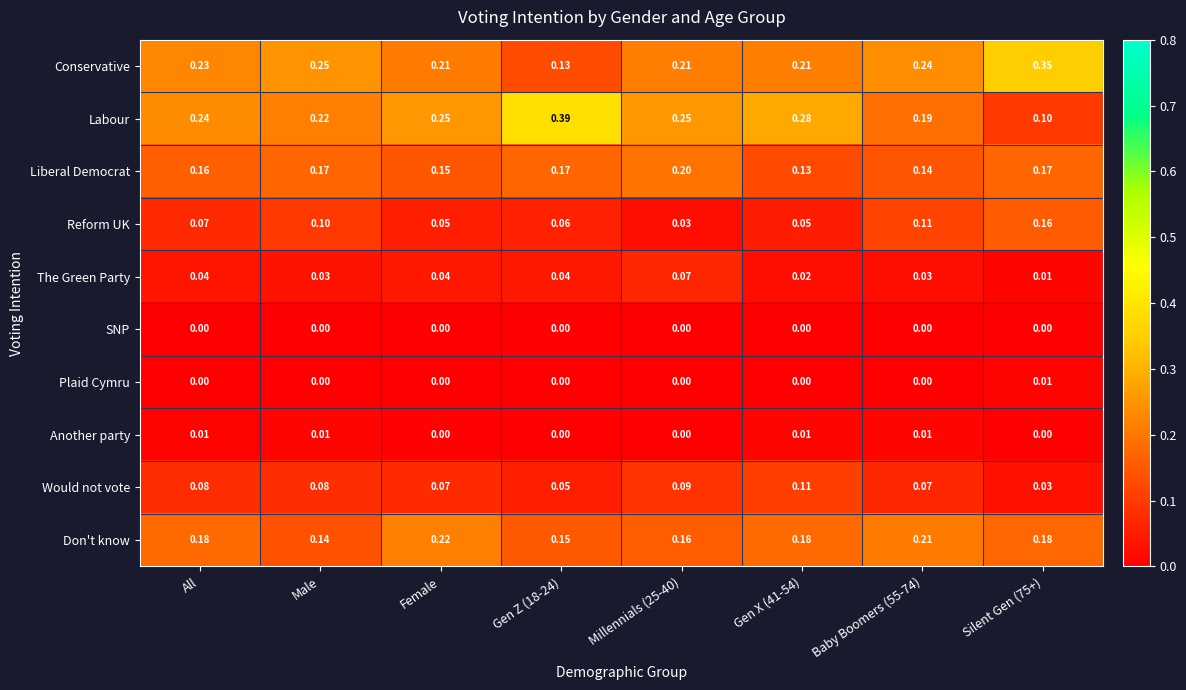

Is the value of Conservative at Gen X (41-54) greater than the value of Another party at Silent Gen (75+)?

Yes